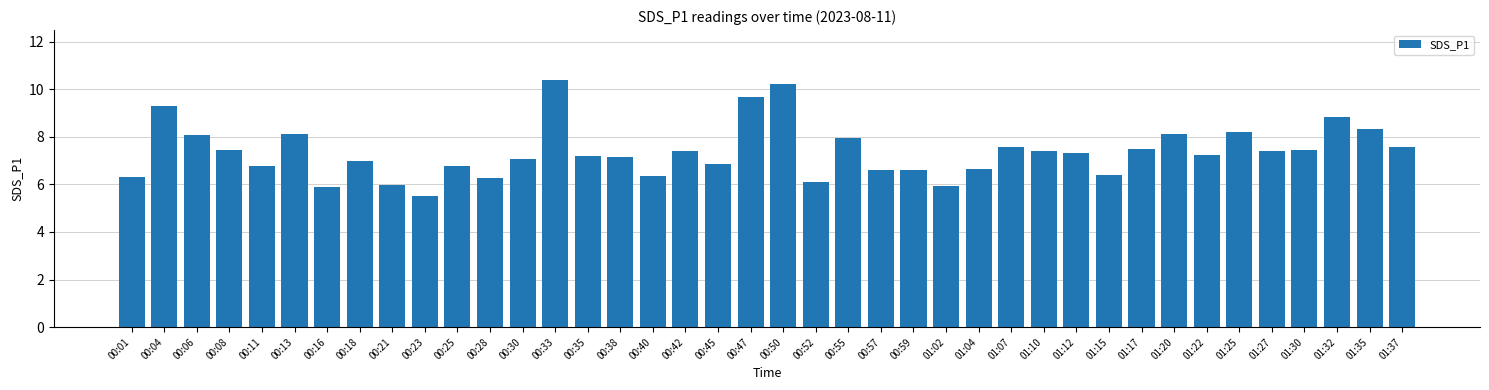

What is the greatest value displayed?

10.4